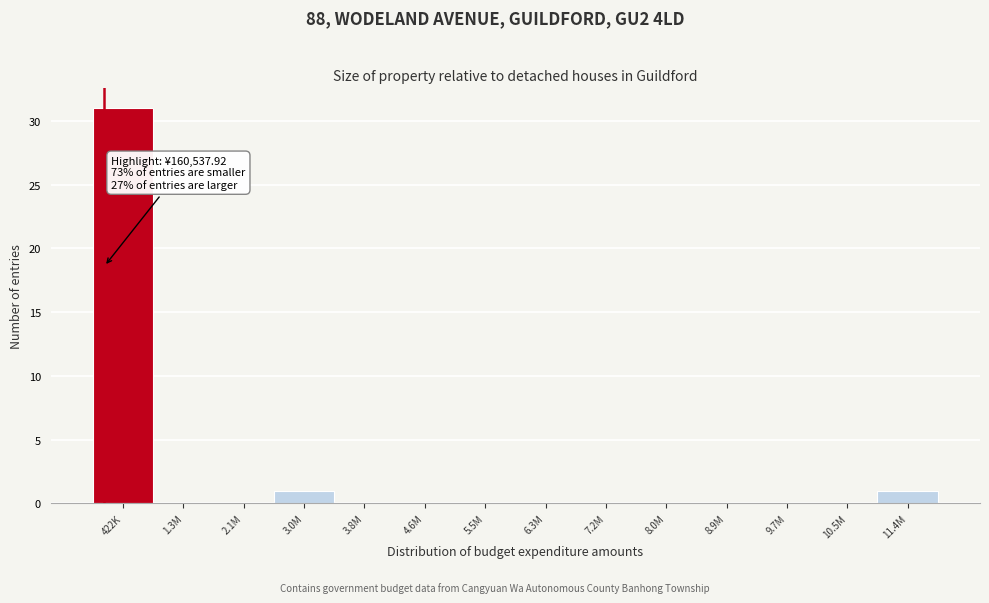

Reading left to right, extract all data points from this chart.

422K=31	1.3M=0	2.1M=0	3.0M=1	3.8M=0	4.6M=0	5.5M=0	6.3M=0	7.2M=0	8.0M=0	8.9M=0	9.7M=0	10.5M=0	11.4M=1